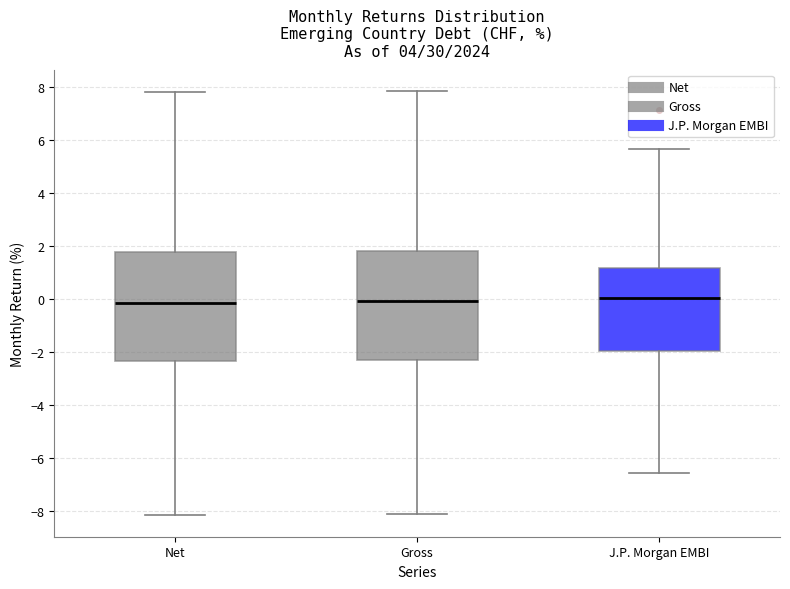

Reading left to right, transcribe this box plot: for each box, give where its median line is, the range the box spans, and where its two whiskers end, as read against the y-axis. The values are not printed on the chart, so give them approximately, as read against the axis.

Net: median -0.2, box -2.4 to 1.8, whiskers -8.2 to 7.8
Gross: median 0.0, box -2.2 to 1.8, whiskers -8.0 to 7.8
J.P. Morgan EMBI: median 0.0, box -2.0 to 1.2, whiskers -6.6 to 5.6